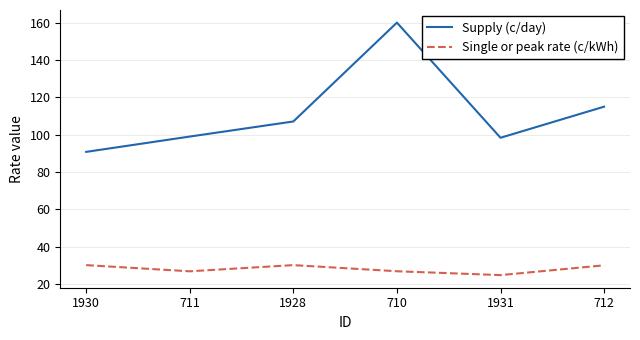

Where is the first local minimum for Supply (c/day)?

1931